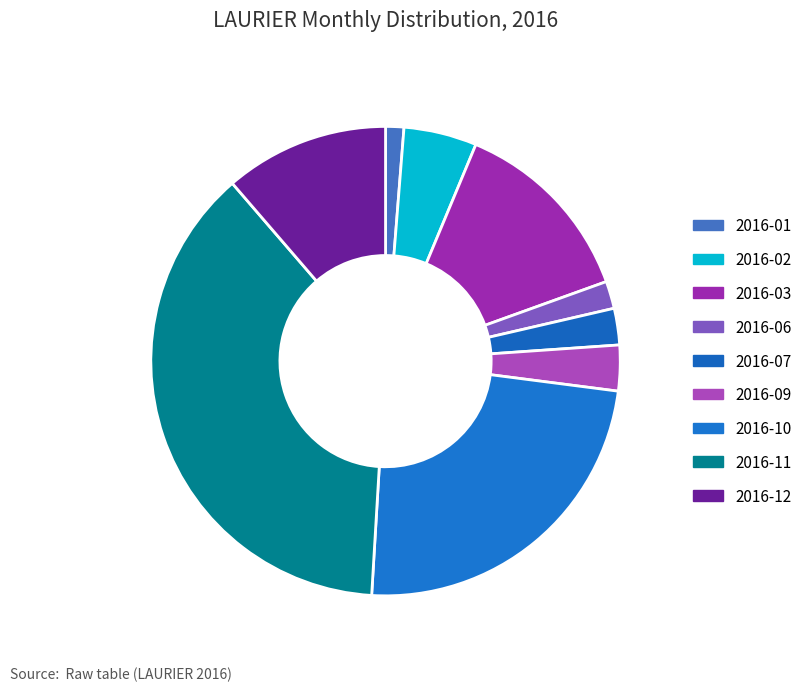

Count the number of slices in the pie.

9